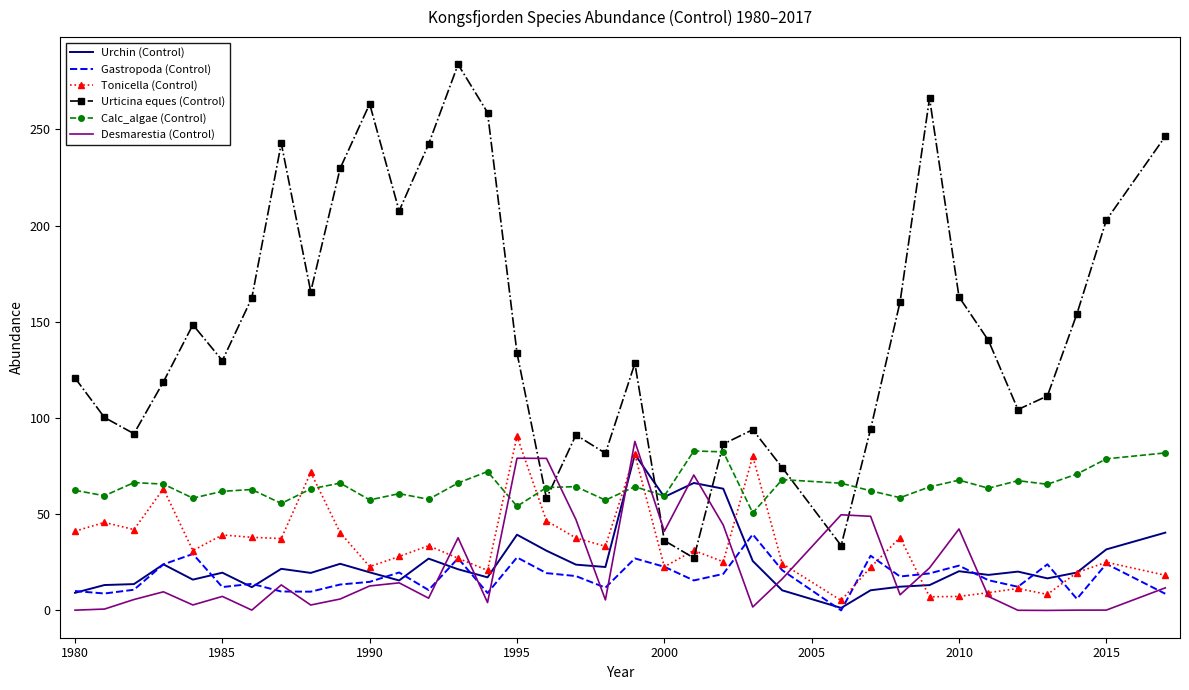

Which series has the largest range (max minus min)?

Urticina eques (Control)